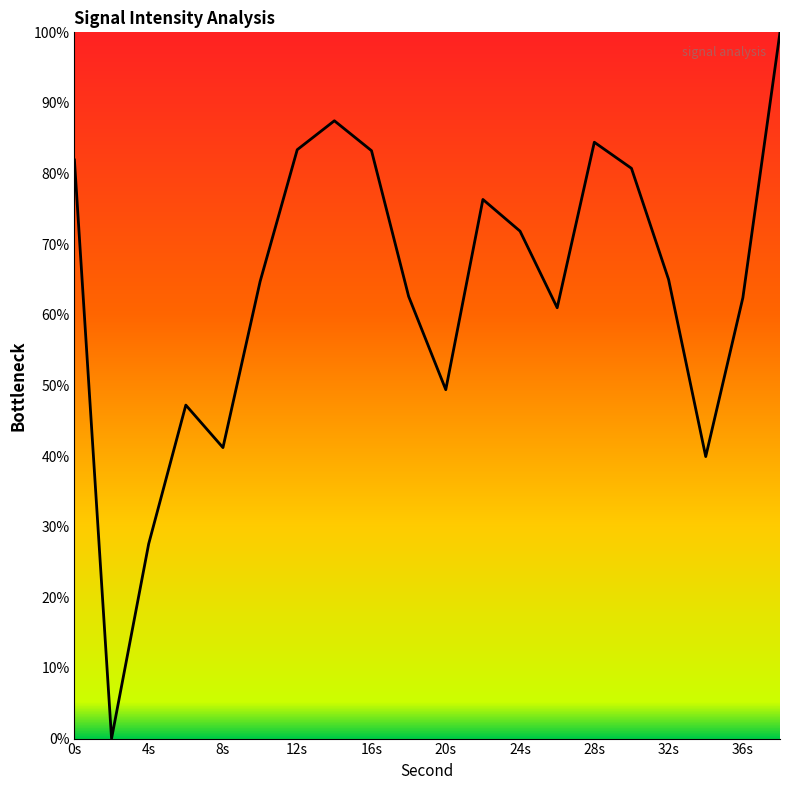

What is the maximum value shown in the chart?

100.0